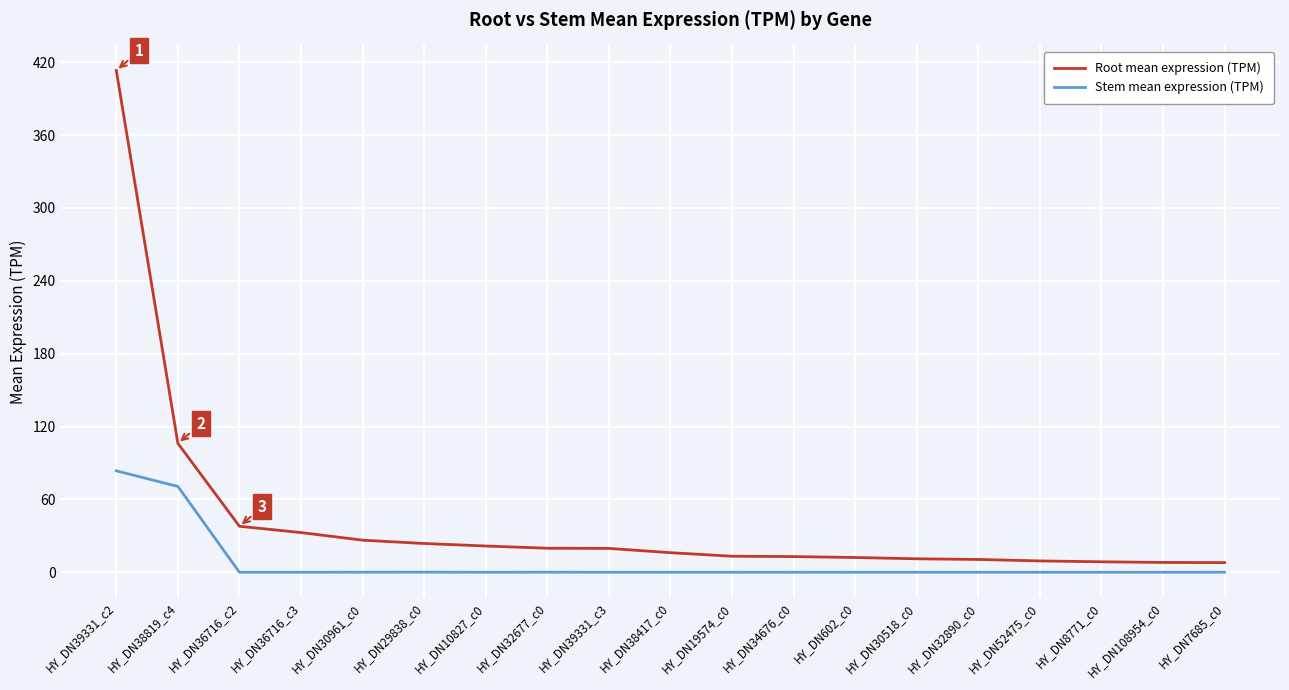

Where is Root mean expression (TPM) nearest to the value 210?

HY_DN38819_c4